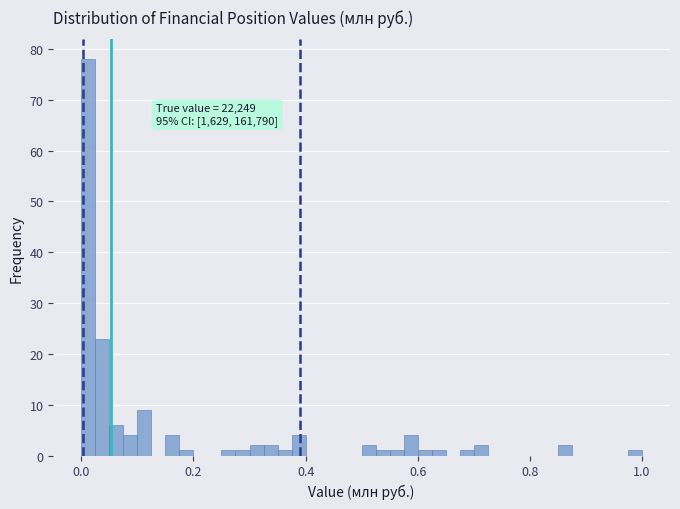

Read against the x-axis, roughly where is the centre of the tallest bar?

0.02